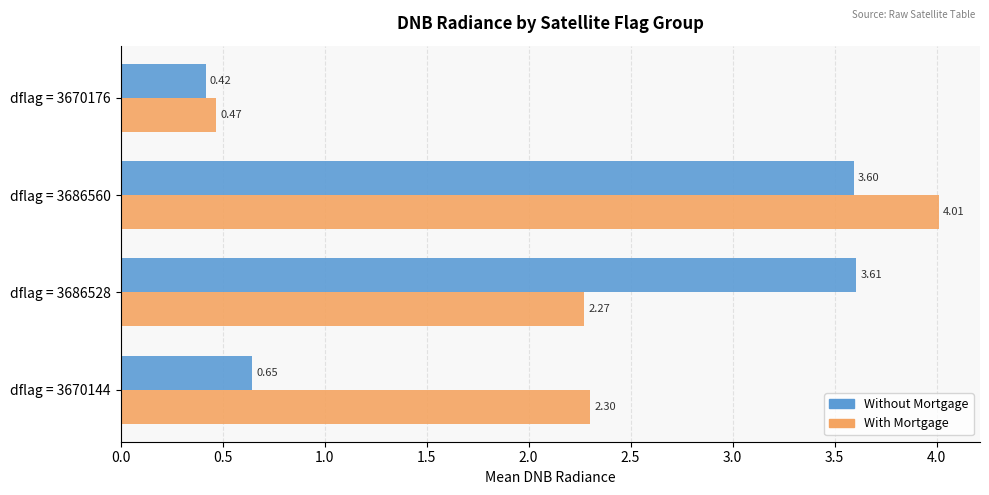

How many distinct data groups are displayed?

2